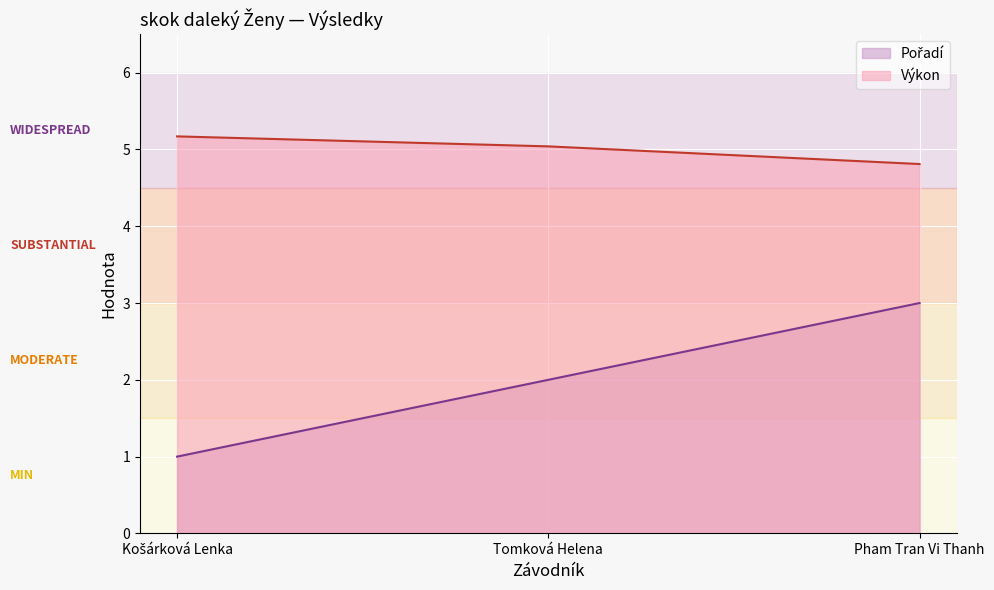

At how many categories does at least one series exceed 4?

3